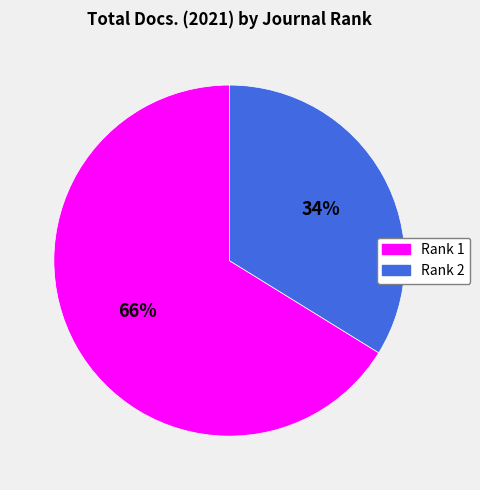

To the nearest percent, what is the difference between the Rank 1 and Rank 2 slice percentages?

32%